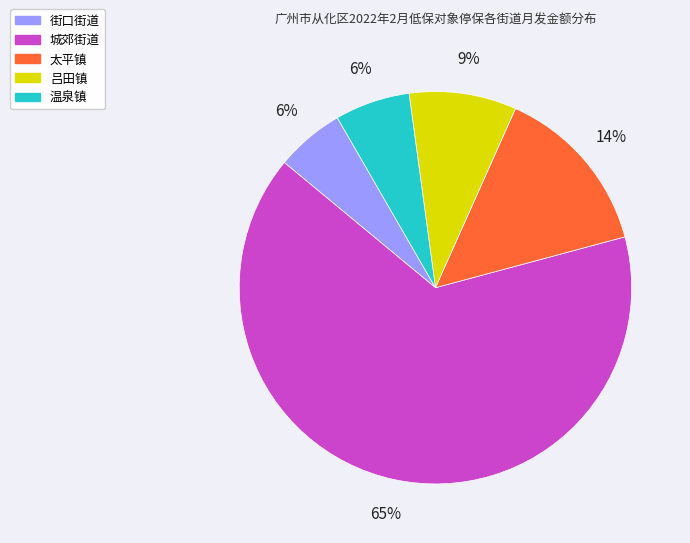

Is there a majority slice in this chart?

Yes